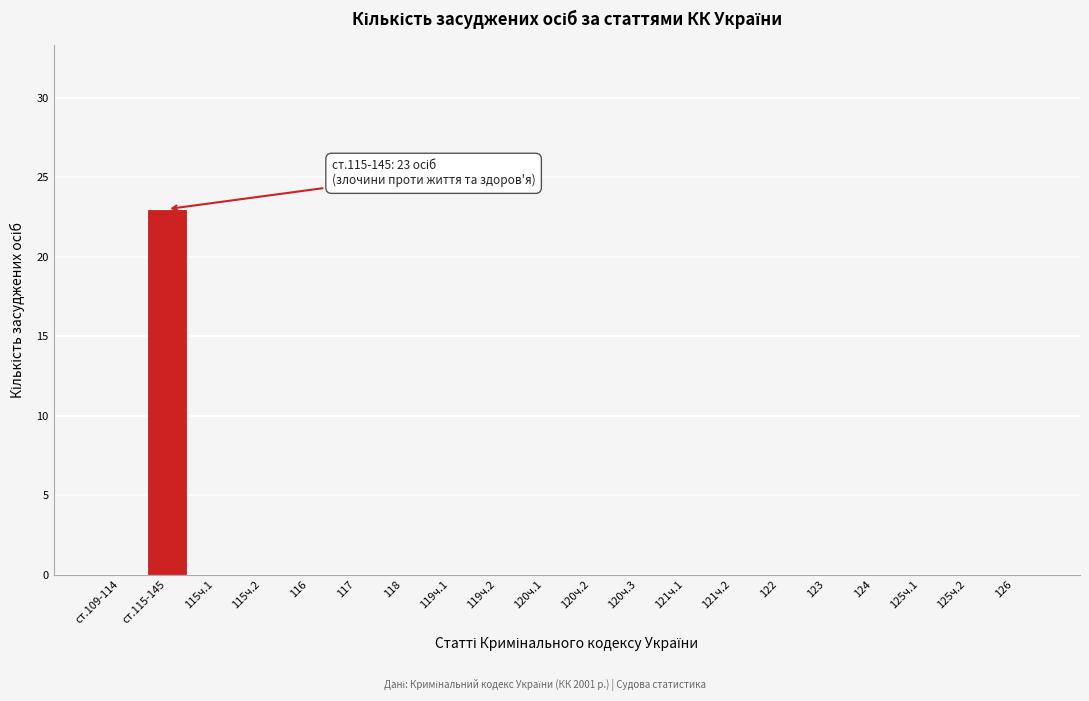

Reading right to left, extract all data points from this chart.

126=0	125ч.2=0	125ч.1=0	124=0	123=0	122=0	121ч.2=0	121ч.1=0	120ч.3=0	120ч.2=0	120ч.1=0	119ч.2=0	119ч.1=0	118=0	117=0	116=0	115ч.2=0	115ч.1=0	ст.115-145=23	ст.109-114=0